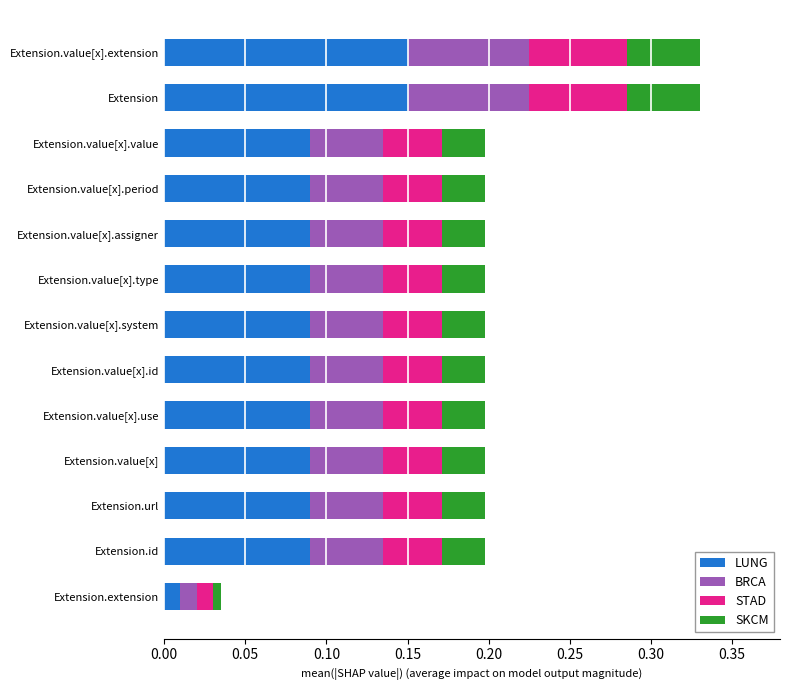

Where is LUNG nearest to the value 0?

Extension.extension